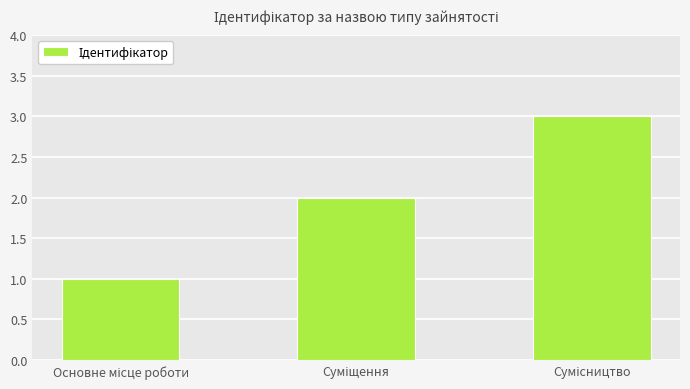

What is the greatest value displayed?

3